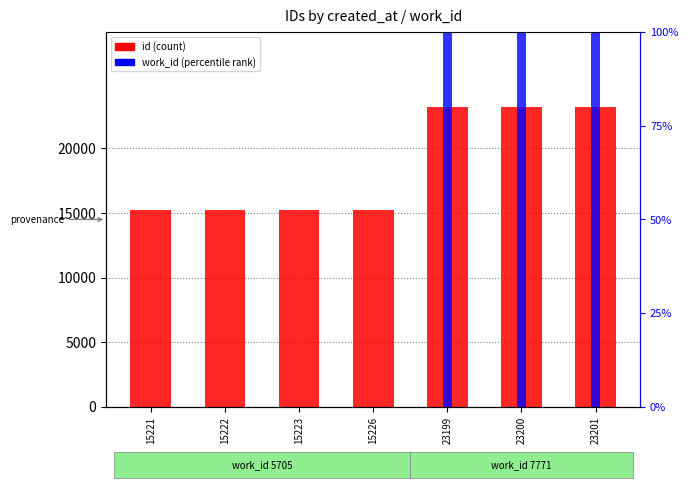

Rank the series by their maximum value, from highest to lowest.

id (count), work_id (percentile rank)